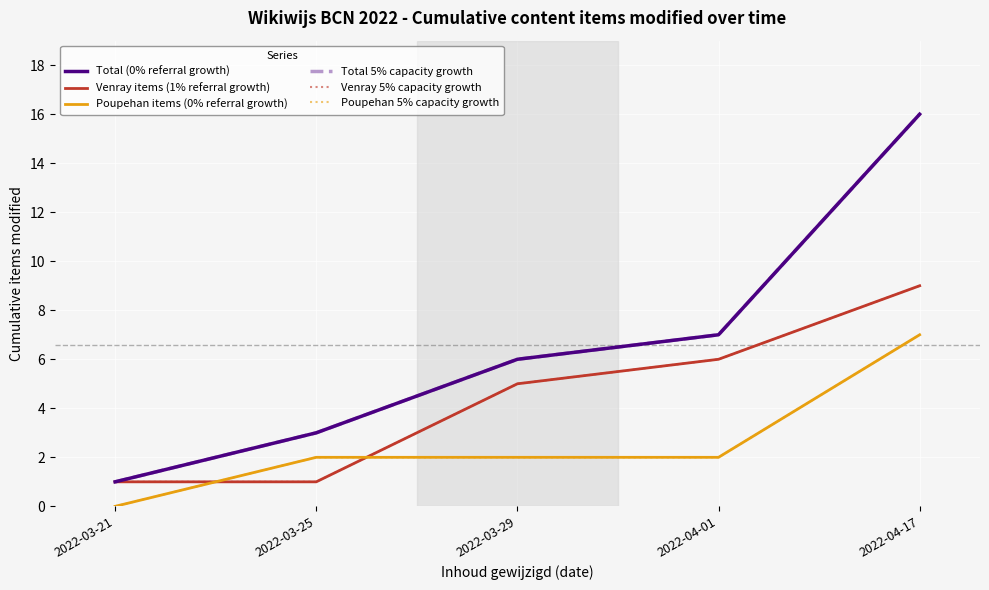

How many lines are shown in the chart?

6